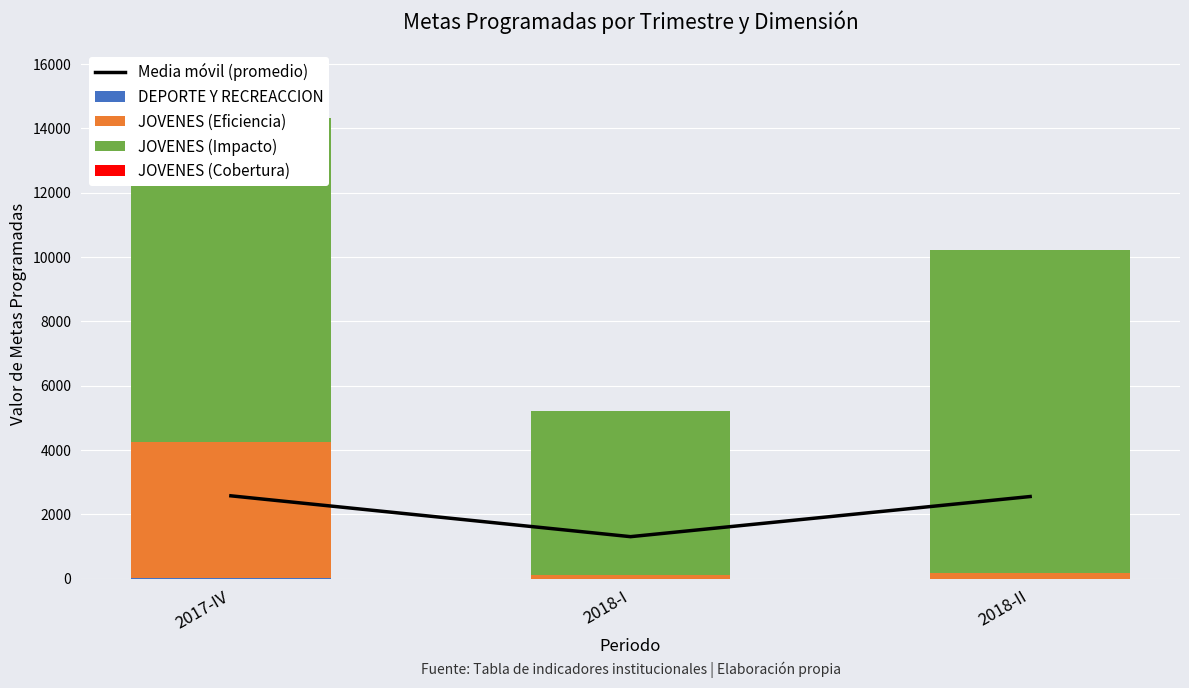

Reading left to right, list all the values displayed in this chart.

Media móvil (promedio): 2576	1307	2554
DEPORTE Y RECREACCION: 8	0	0
JOVENES (Eficiencia): 4255	126	164
JOVENES (Impacto): 10040	5100	10052
JOVENES (Cobertura): 1	0	0